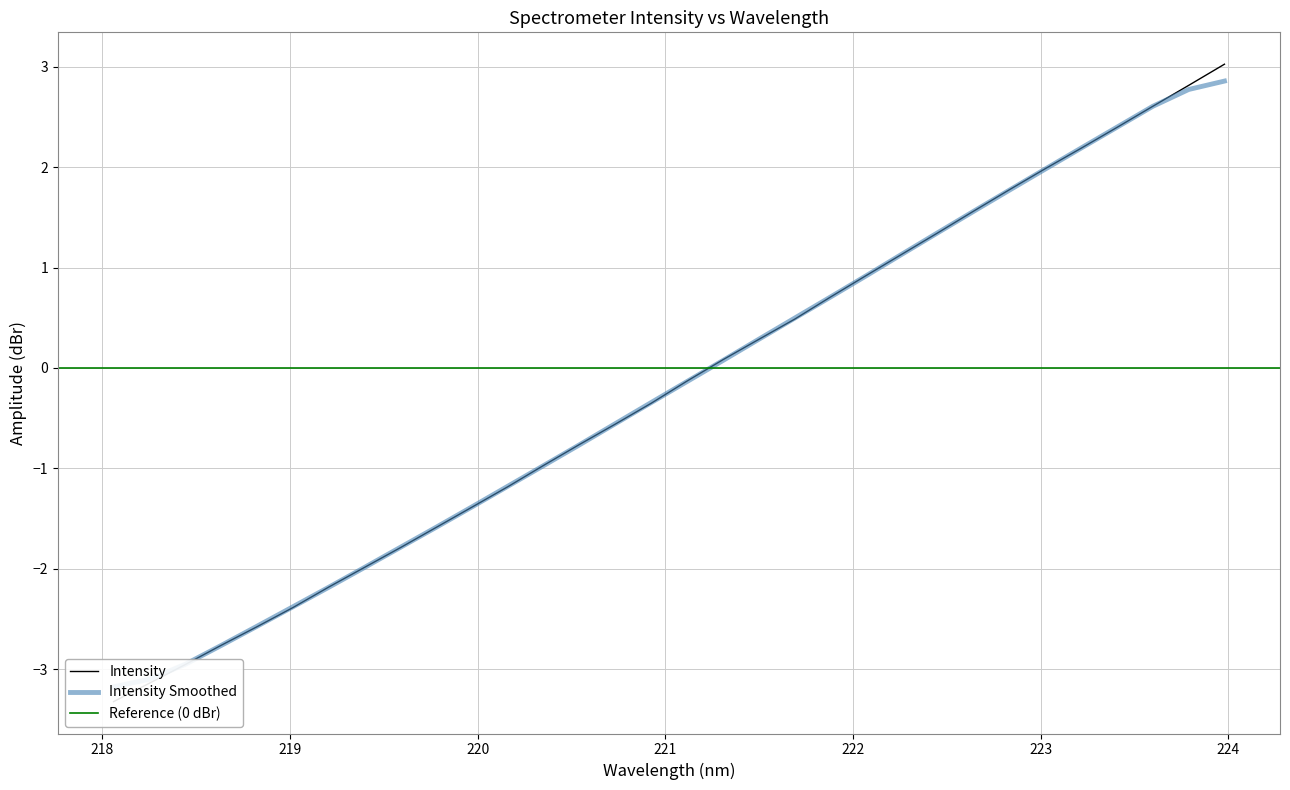

What value does the data have at 221.8812?

0.7